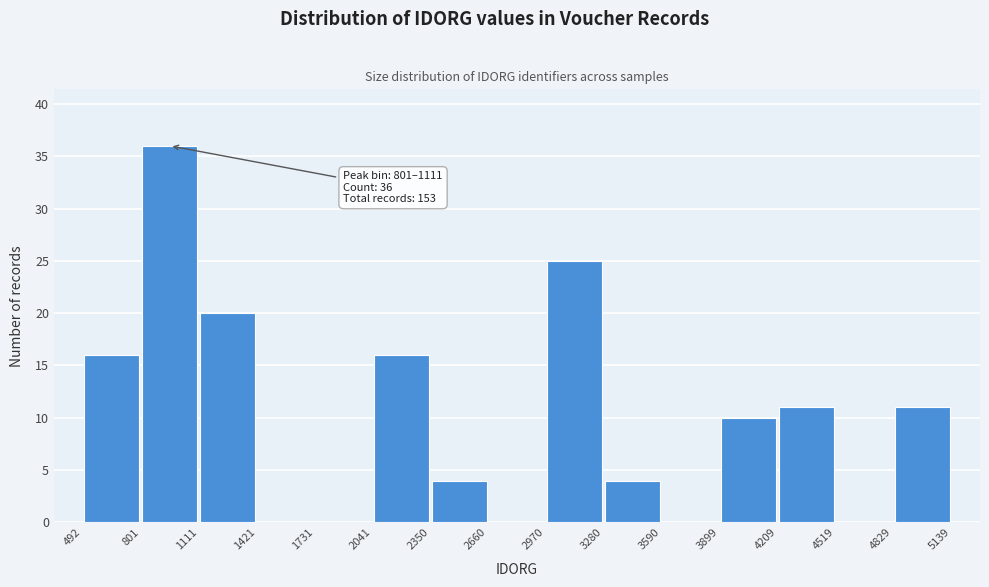

Which range on the x-axis has the tallest bar?

801 to 1111